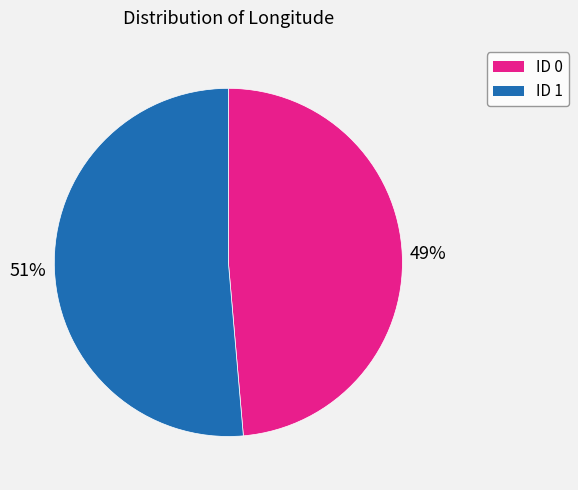

Does any single category account for the majority?

Yes